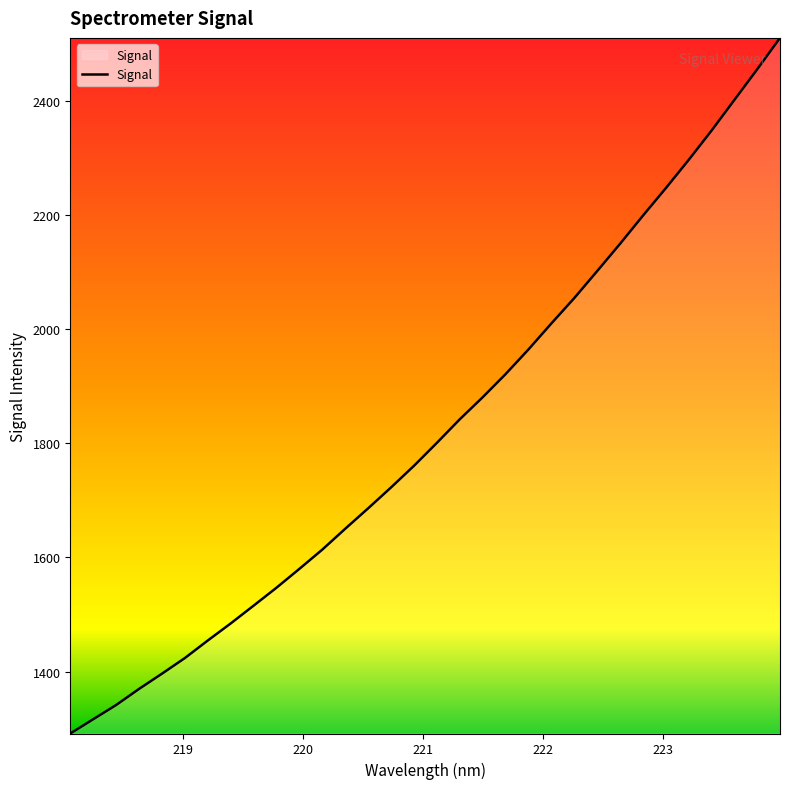

What is the sum of all values?

58329.3